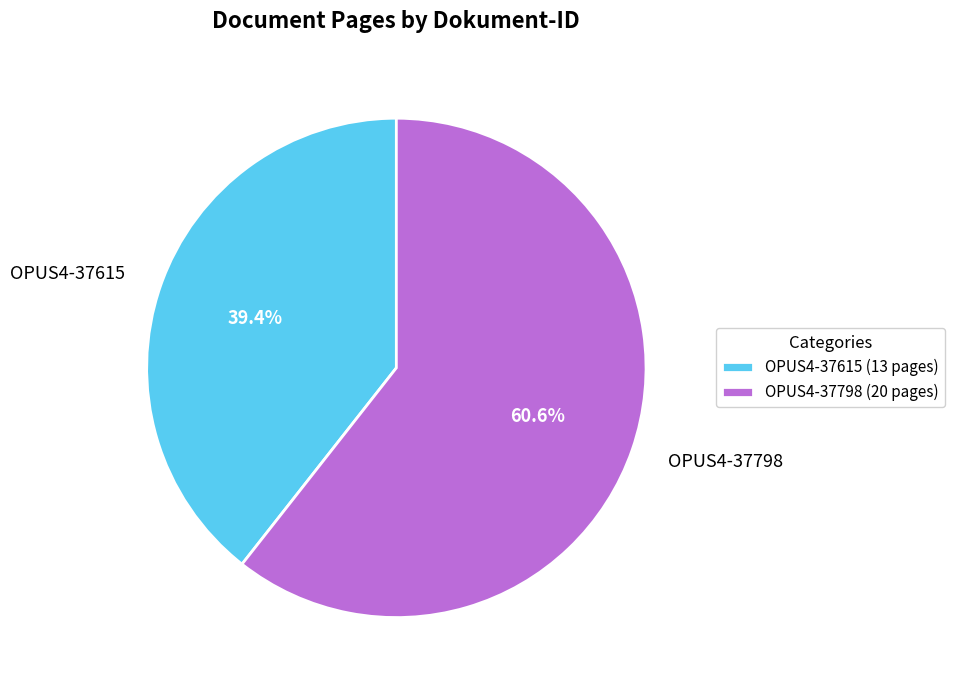

What is the largest slice in the pie chart?

OPUS4-37798